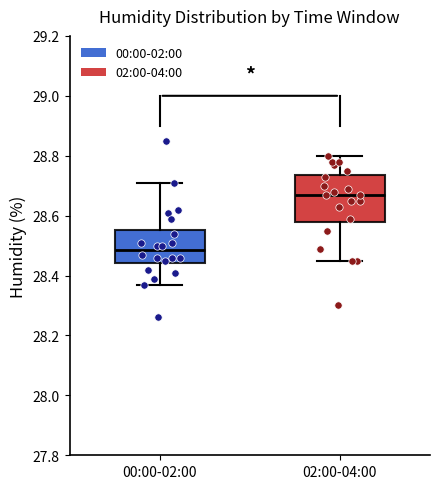

Which box's median line is the highest?

02:00-04:00